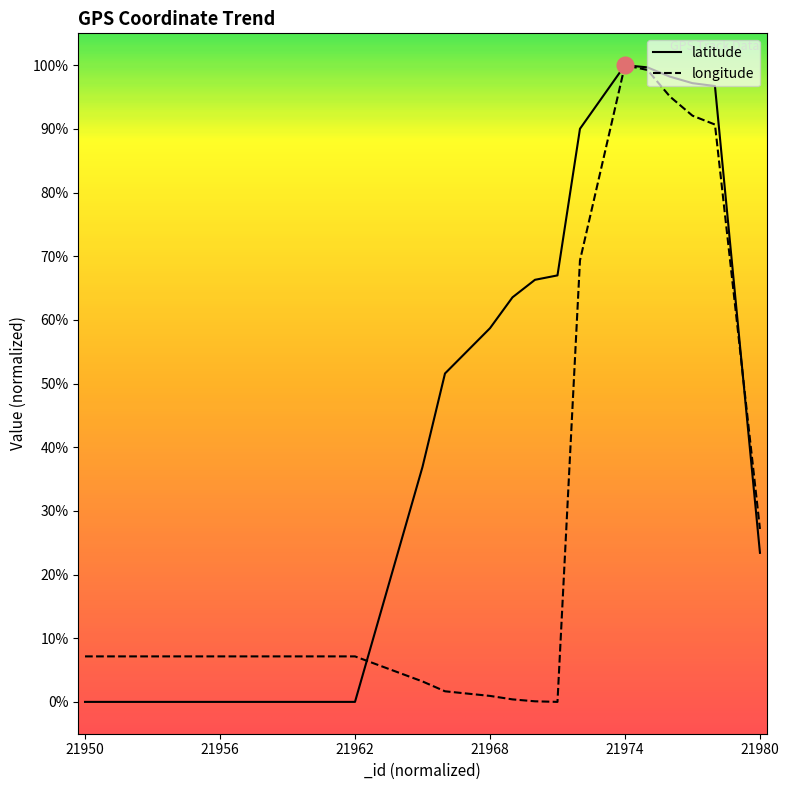

Does the chart have visible grid lines?

No